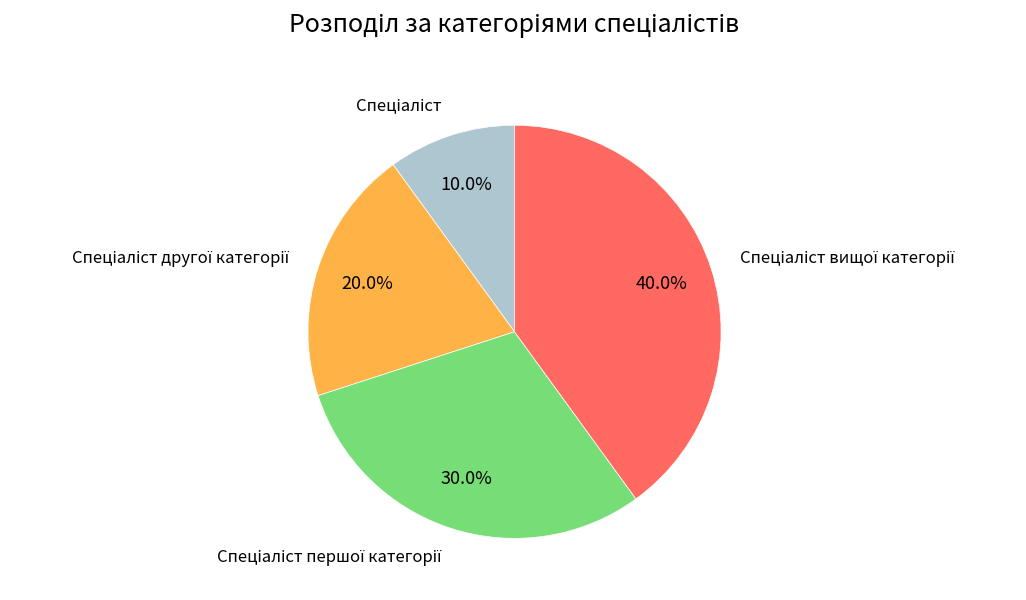

Is there a majority slice in this chart?

No